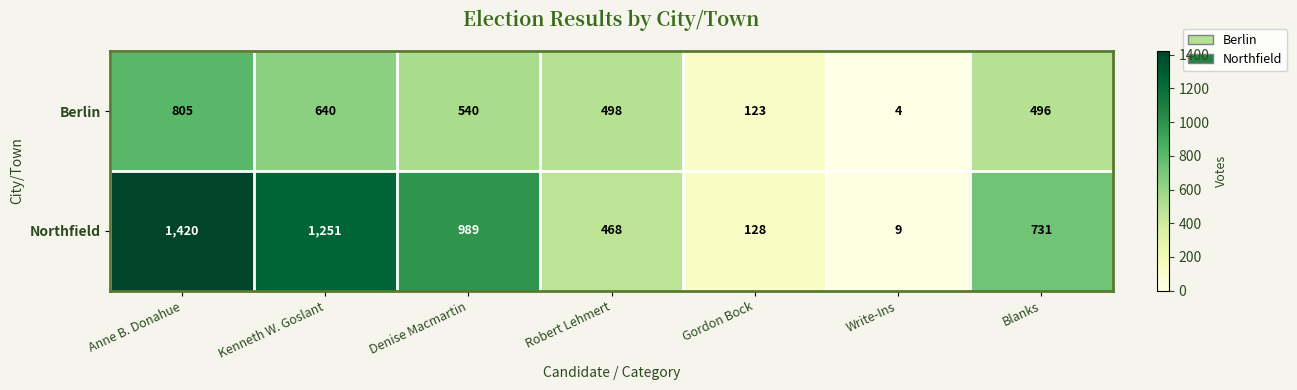

Which series changed the most between Robert Lehmert and Write-Ins?

Berlin